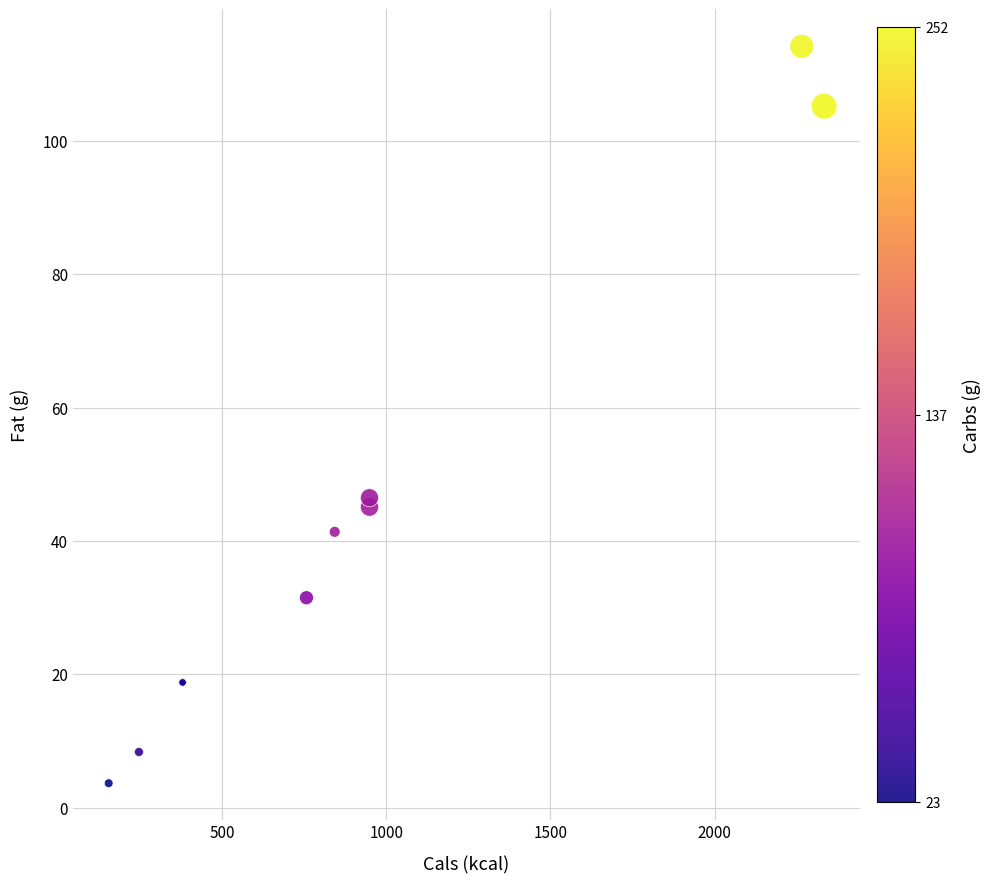

What Y value in the scatter plot is closest to 58?

46.5